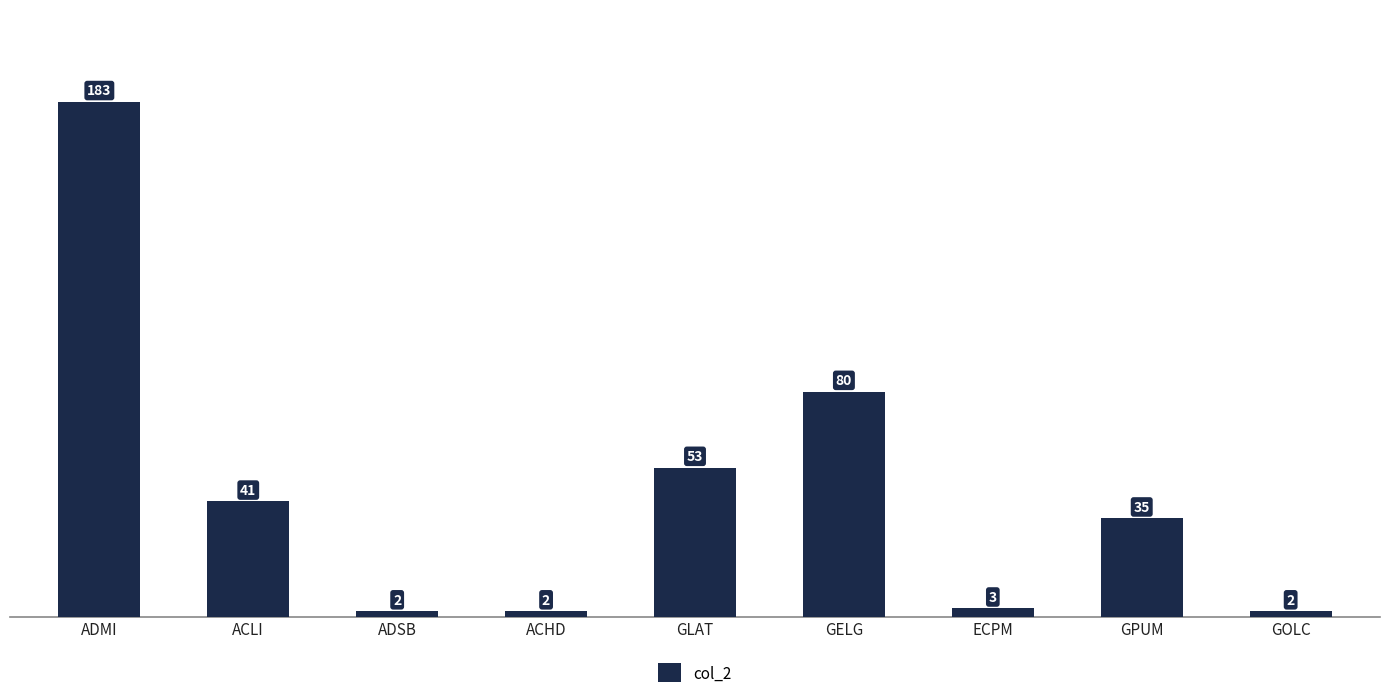

Reading left to right, extract all data points from this chart.

183	41	2	2	53	80	3	35	2